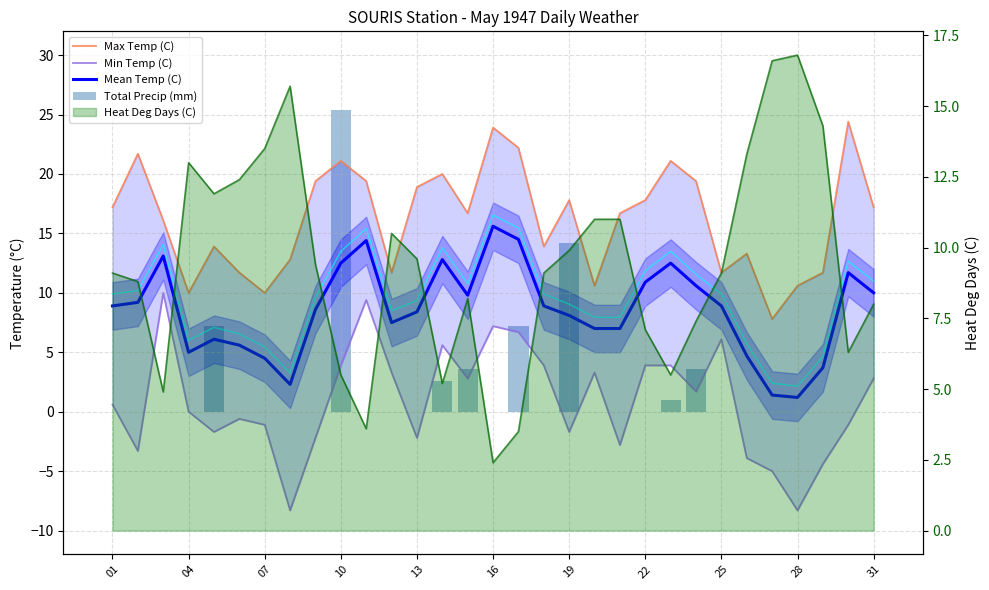

Which series has the largest total across all categories?

Max Temp (C)